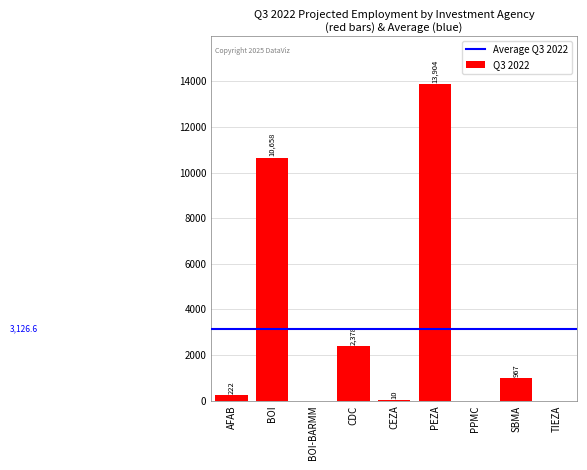

Where is the data nearest to the value 6952?

BOI